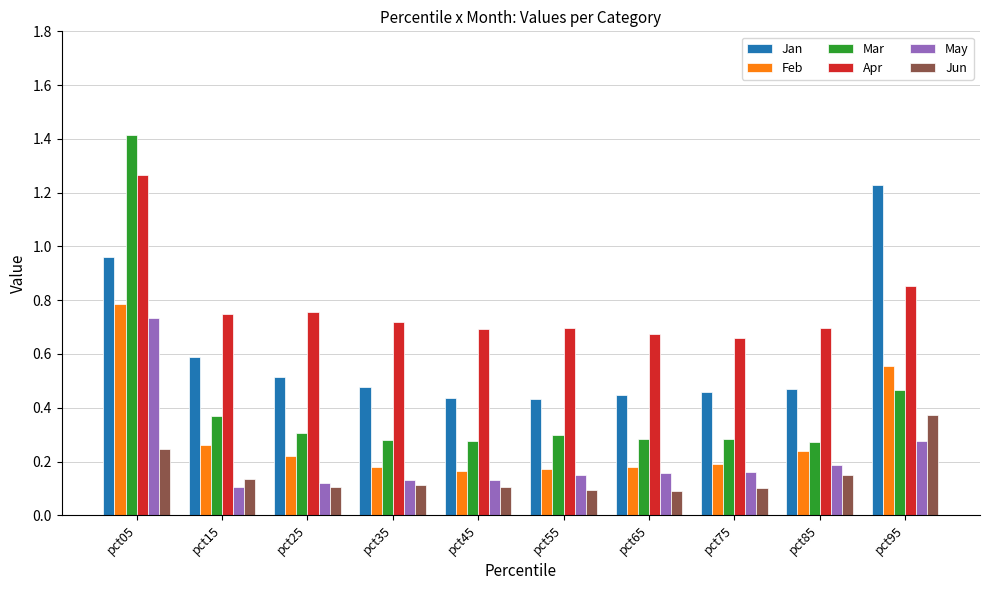

Is it true that Feb equals 0.3 at pct35?

False